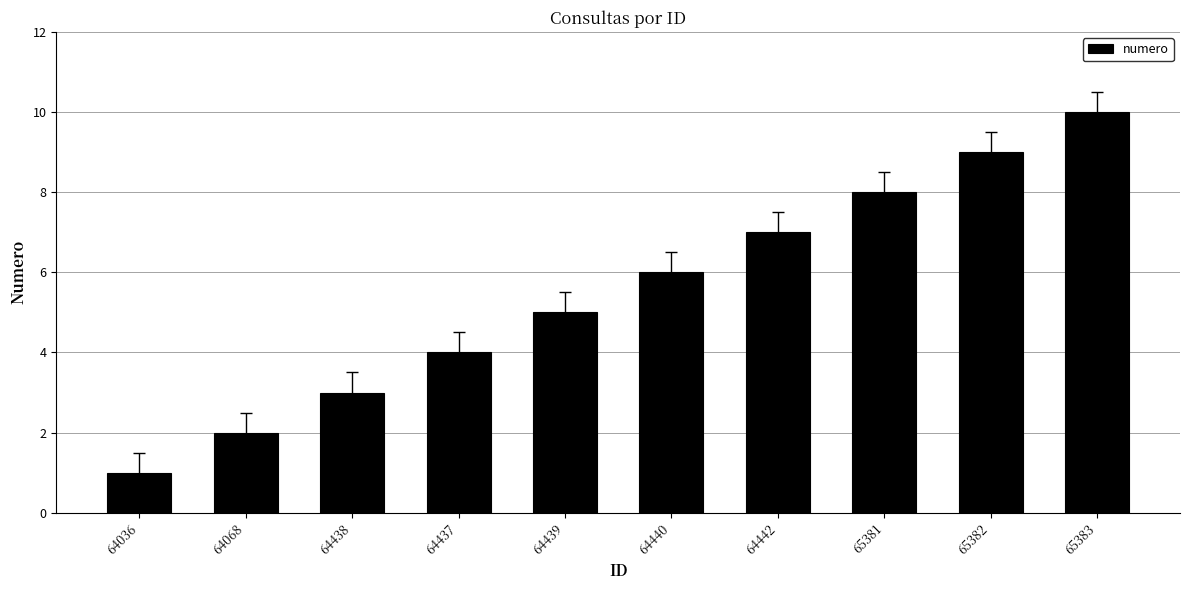

Reading left to right, what are all the values shown in this chart?

1	2	3	4	5	6	7	8	9	10